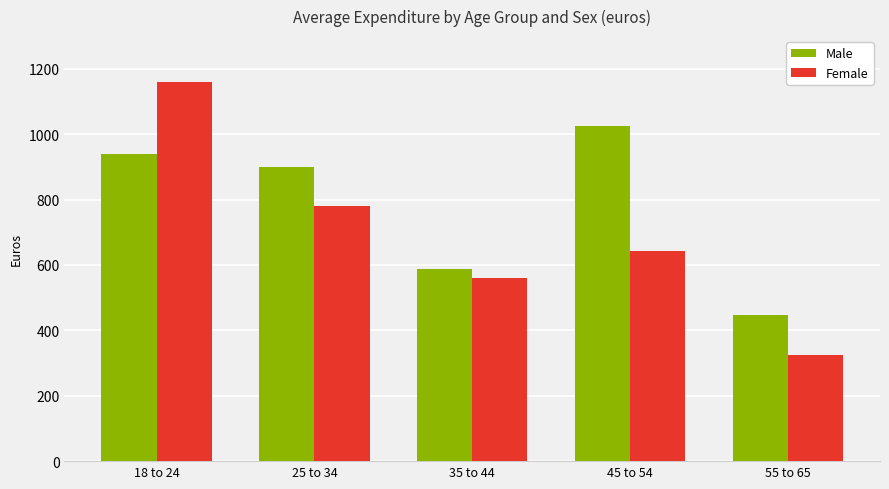

What is the difference between the second highest and second lowest values in the Male series?

351.7